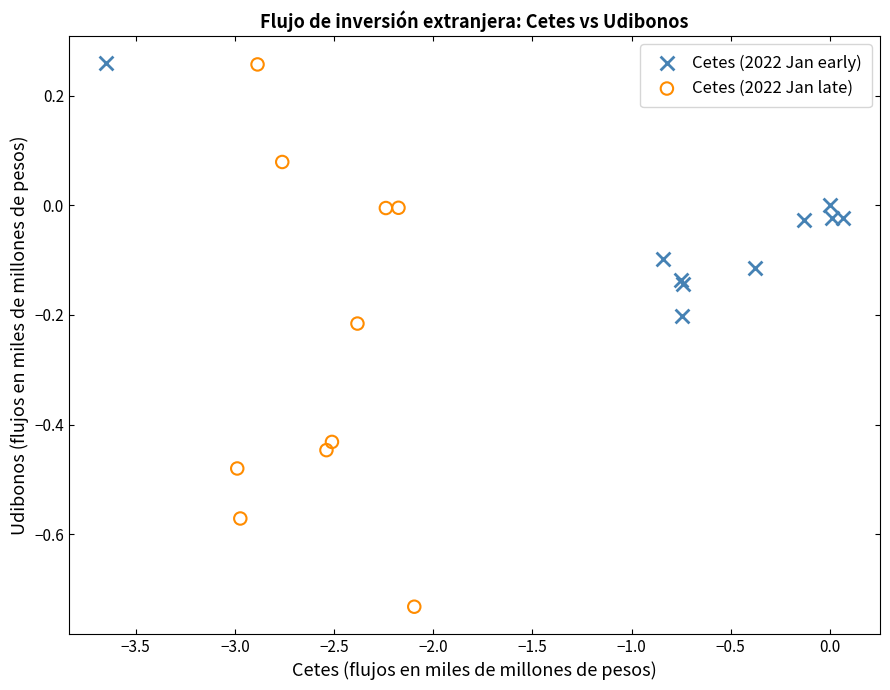

Which series reaches the minimum Y coordinate?

Cetes (2022 Jan late)